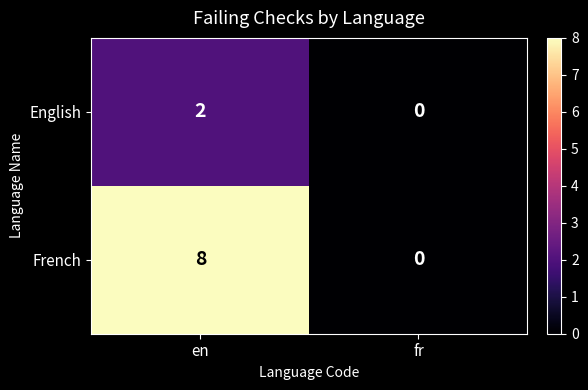

Count the number of data series in this chart.

2